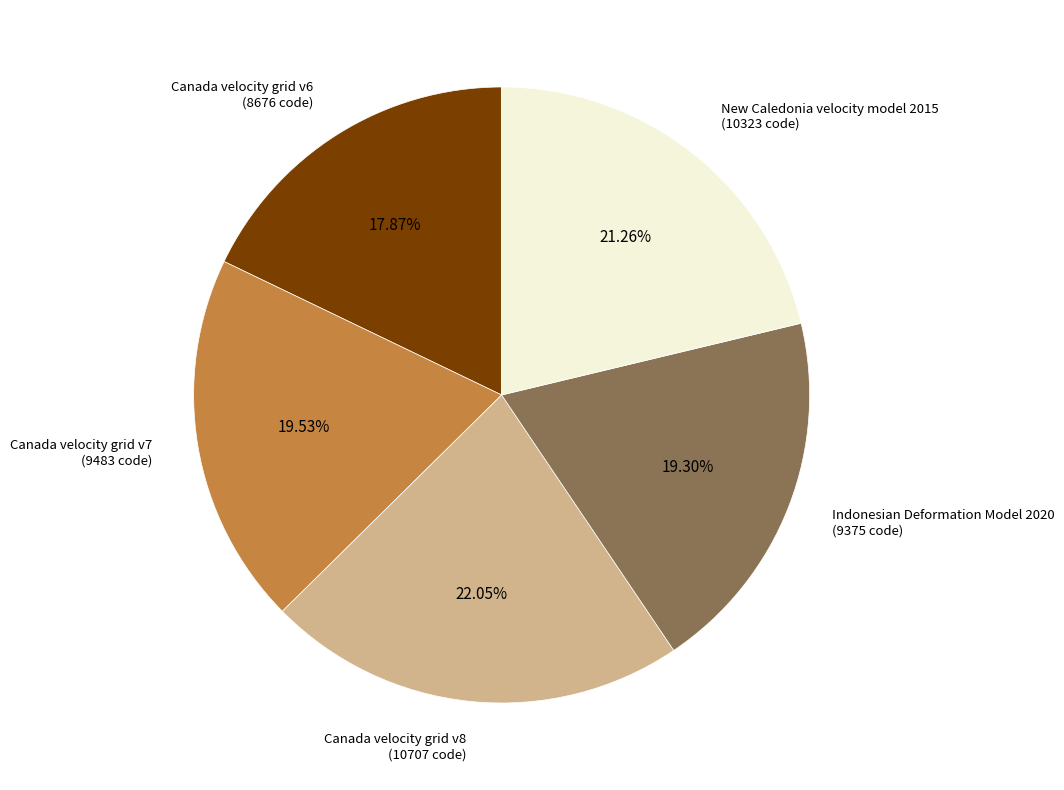

Is there a majority slice in this chart?

No